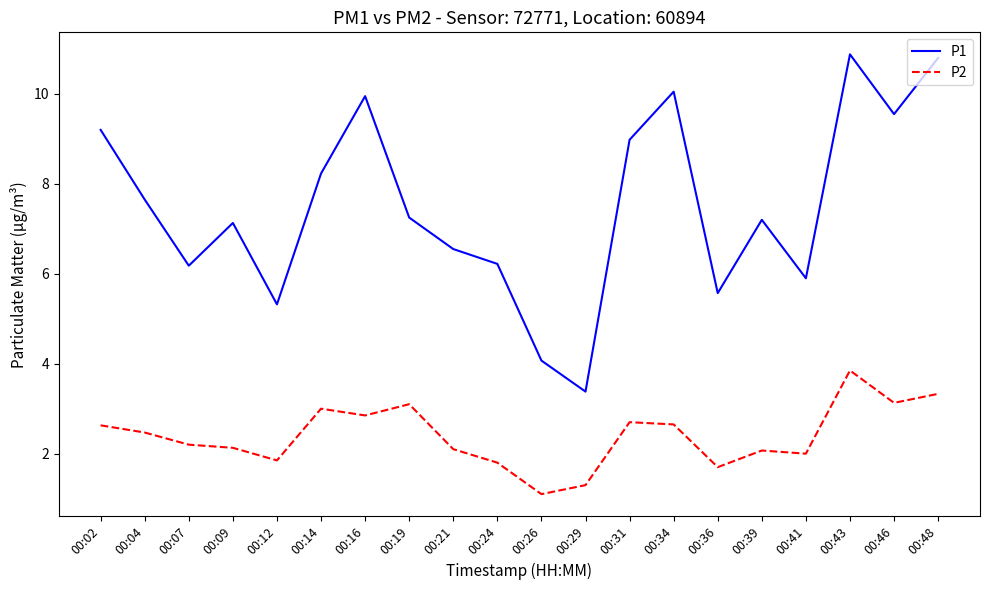

What is the highest value of the P1 series?

10.9